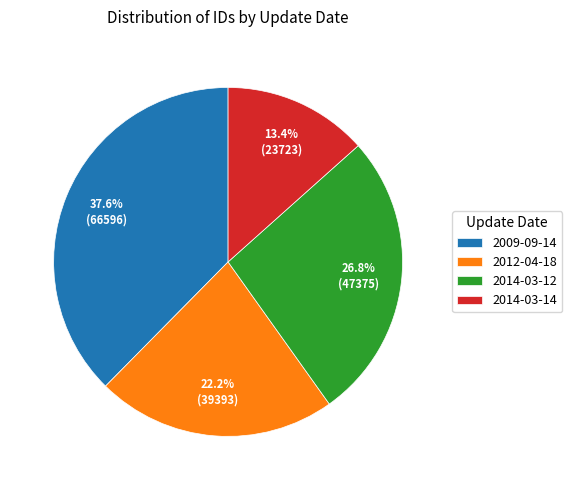

What percentage do 2009-09-14 and 2014-03-14 together represent?

51.0%